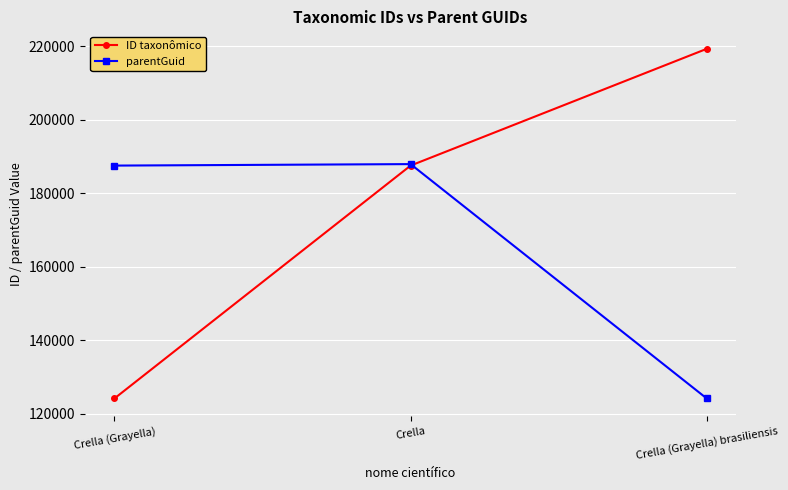

What is the label of the 2nd point from the right?

Crella